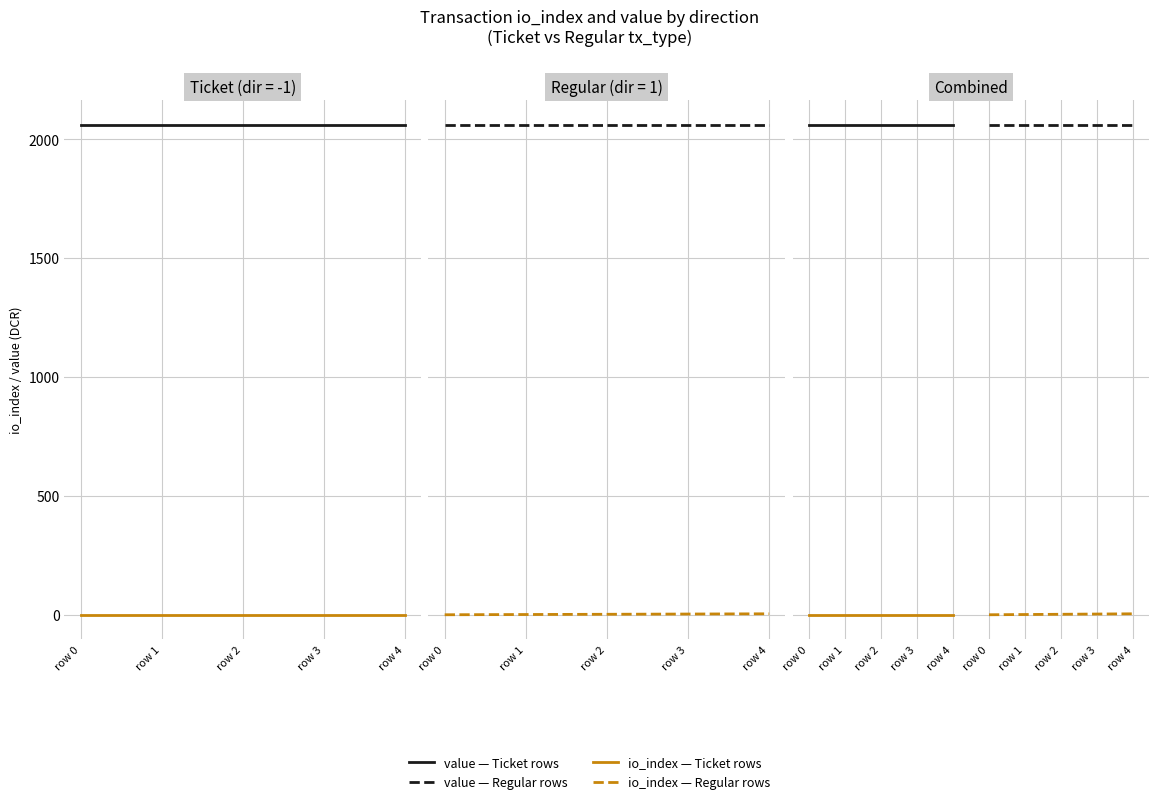

Is it true that io_index (Regular) equals 0.0 at row 0?

True